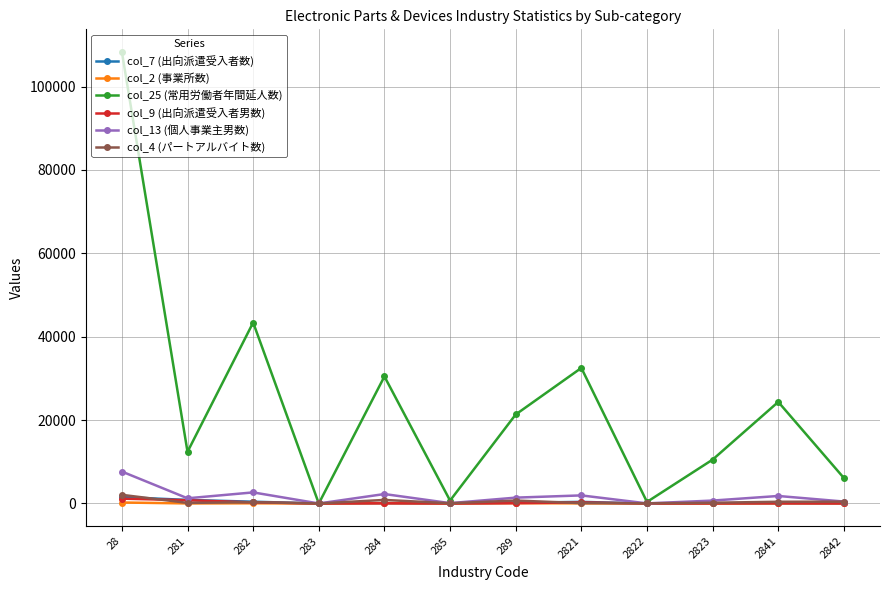

The col_7 (出向派遣受入者数) series shows 39 at 2823. True or false?

True